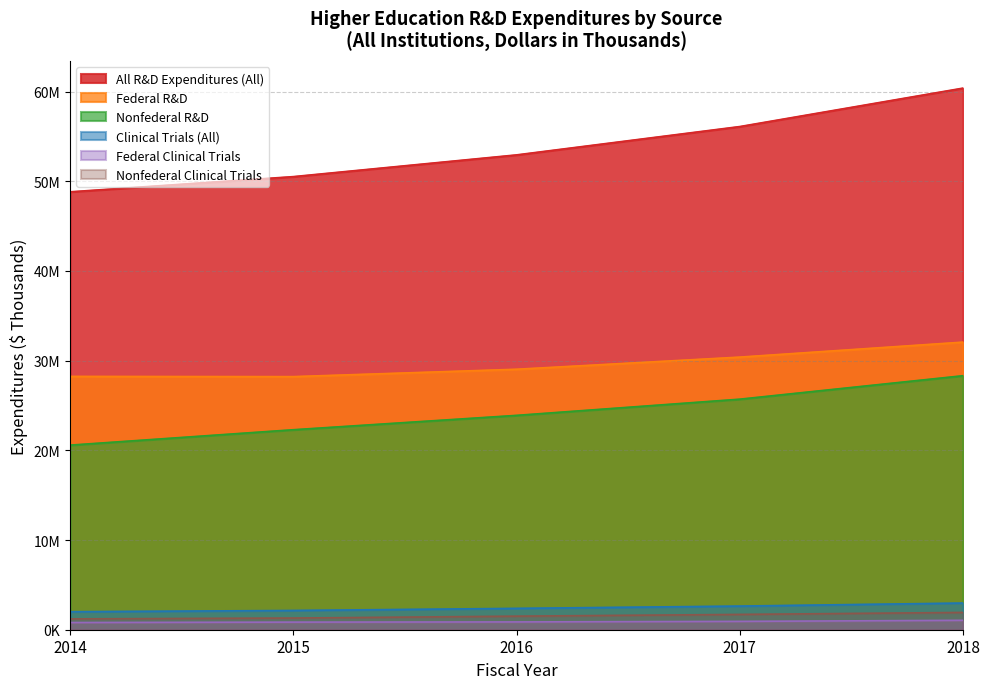

Rank the series at 2016 from highest to lowest value.

All R&D Expenditures (All), Federal R&D, Nonfederal R&D, Clinical Trials (All), Nonfederal Clinical Trials, Federal Clinical Trials